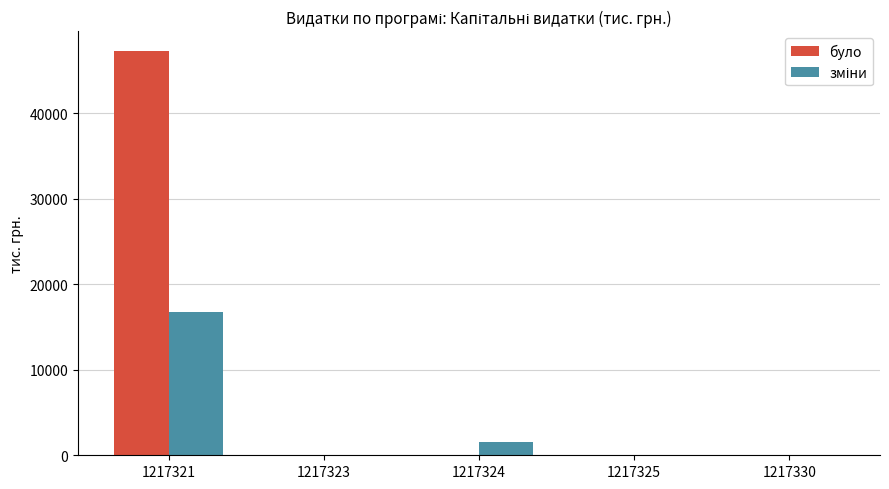

Which series changed the most between 1217321 and 1217323?

було